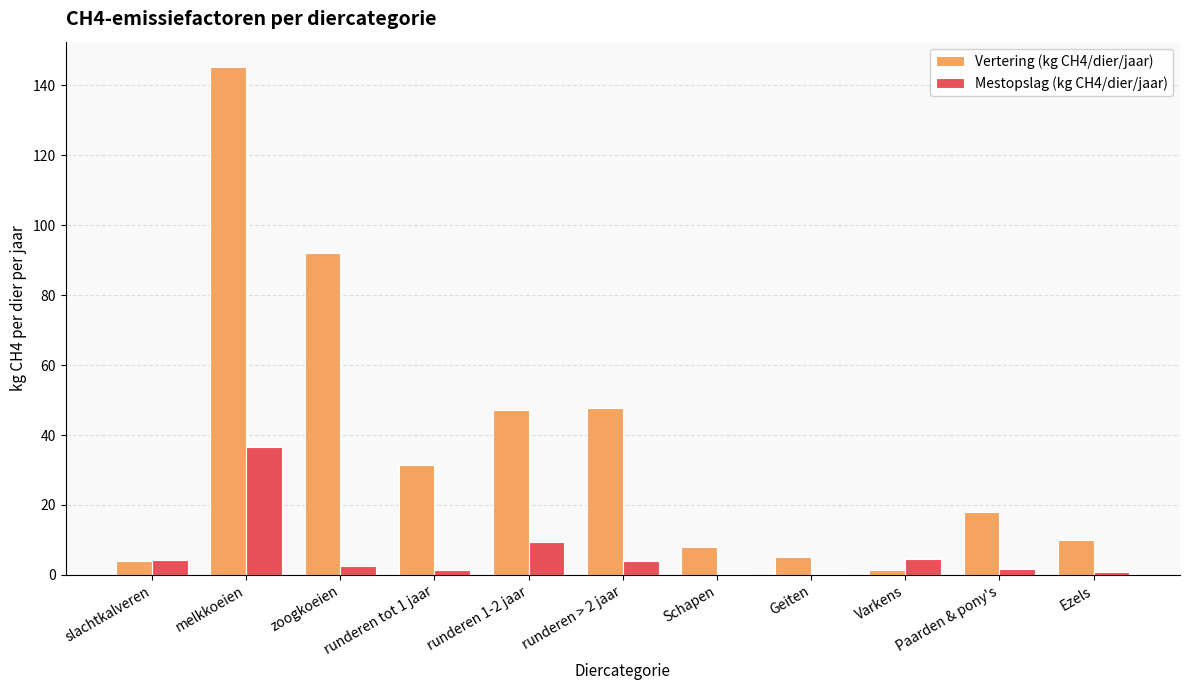

What is the greatest value displayed?

145.2